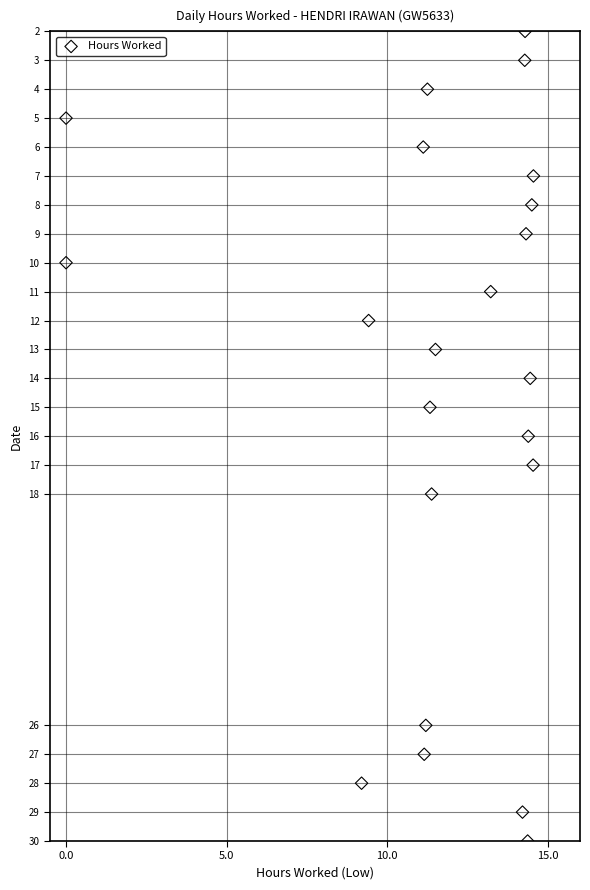

What is the range of Y values (max minus min)?

28